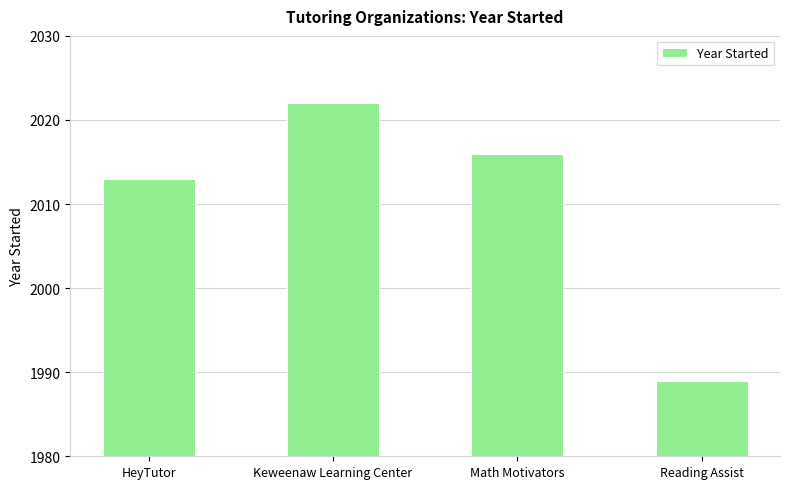

Reading right to left, list all the values displayed in this chart.

1989	2016	2022	2013